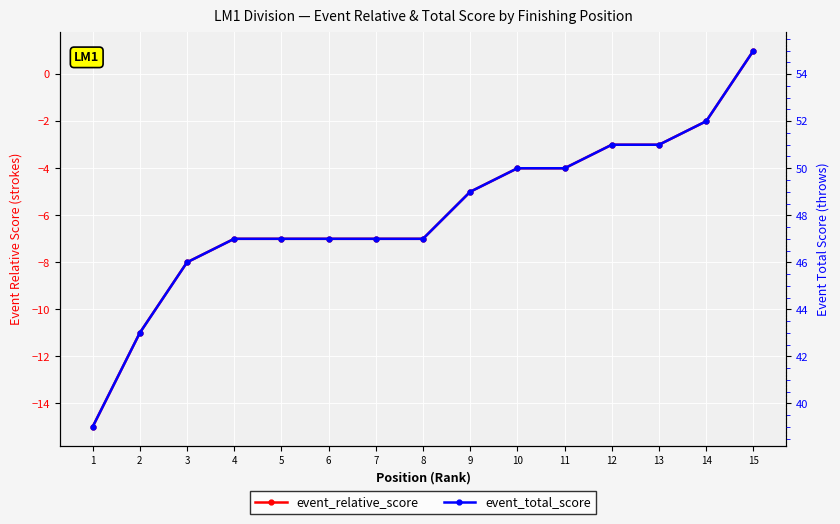

Rank the series at 8 from highest to lowest value.

event_total_score, event_relative_score